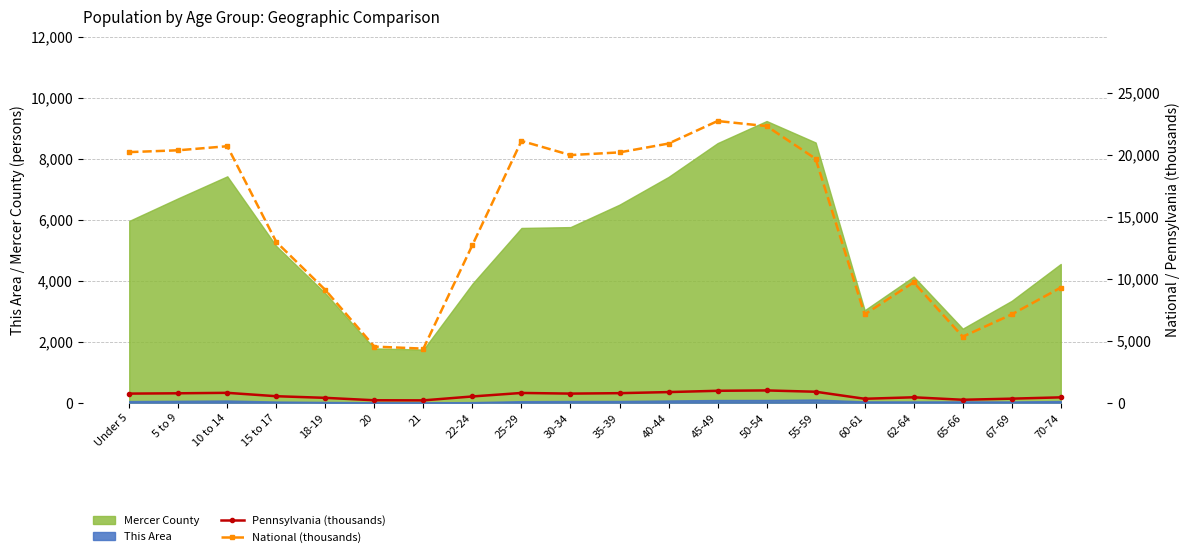

Between 62-64 and 21, which is larger?

62-64